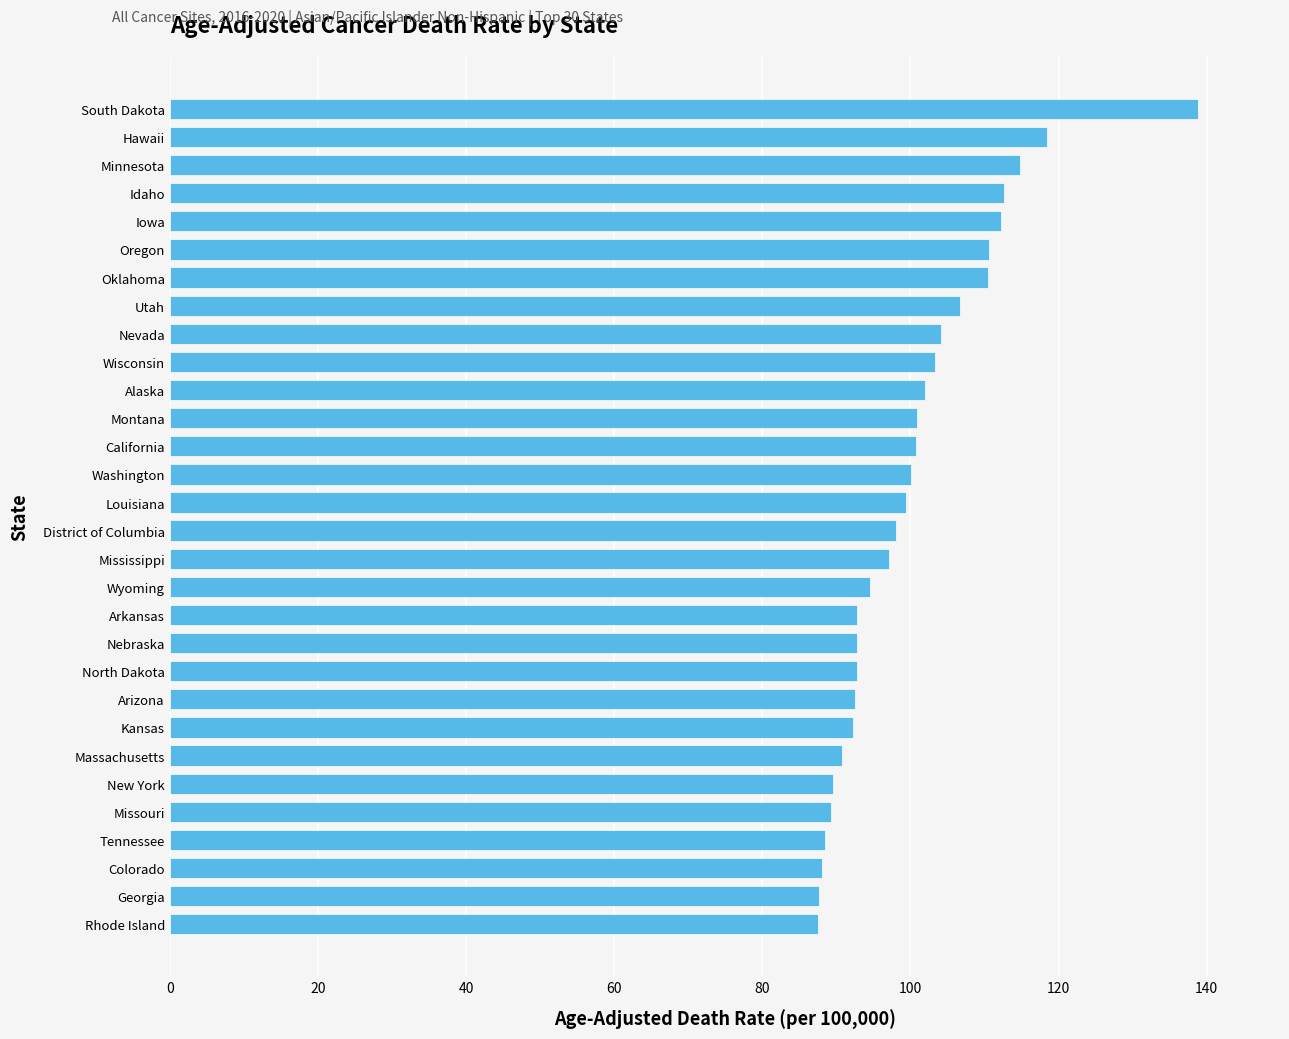

The value at Oregon is 110.6. True or false?

True